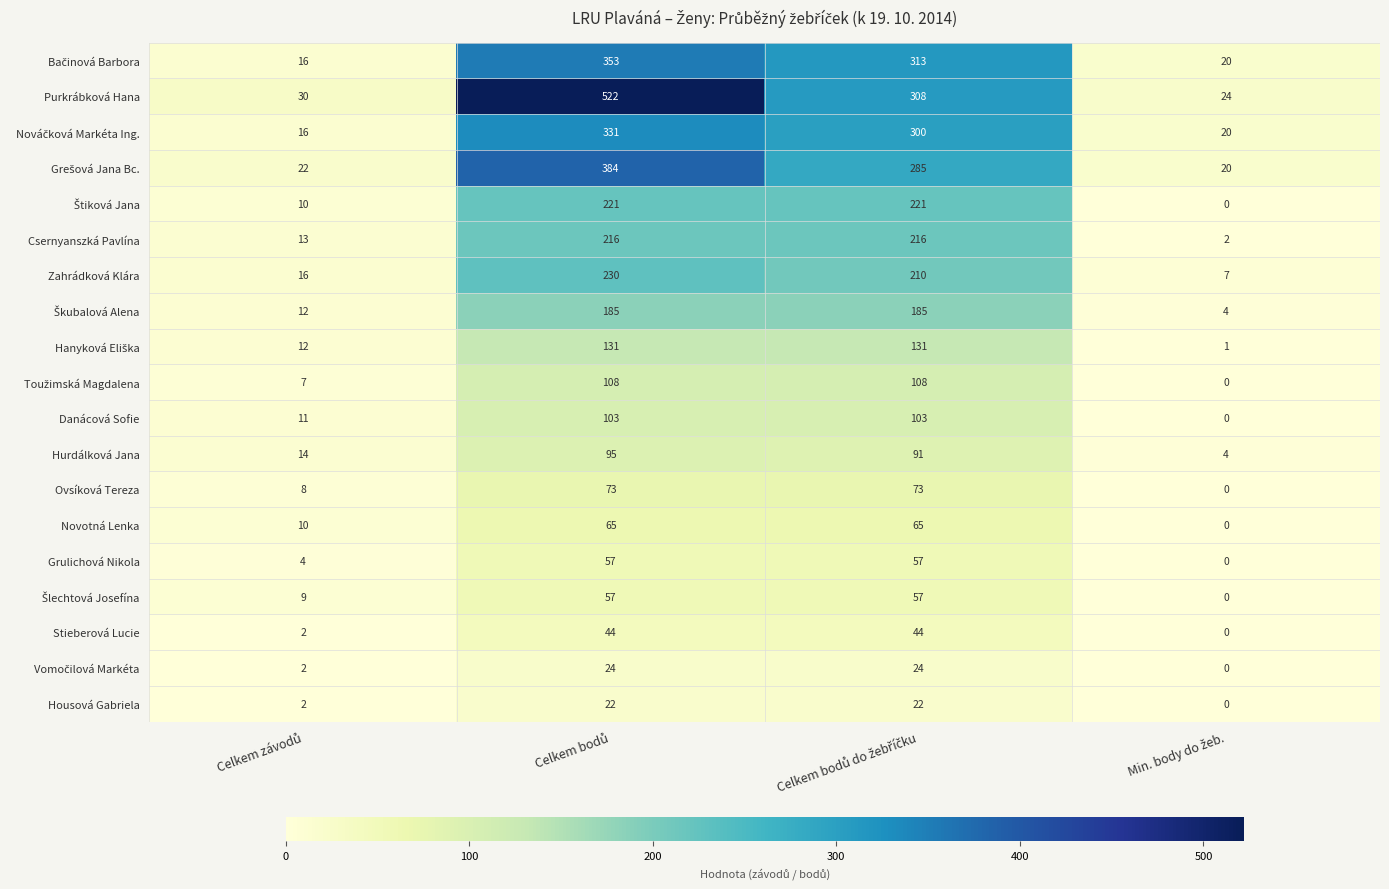

Which series has the widest spread of values?

Purkrábková Hana